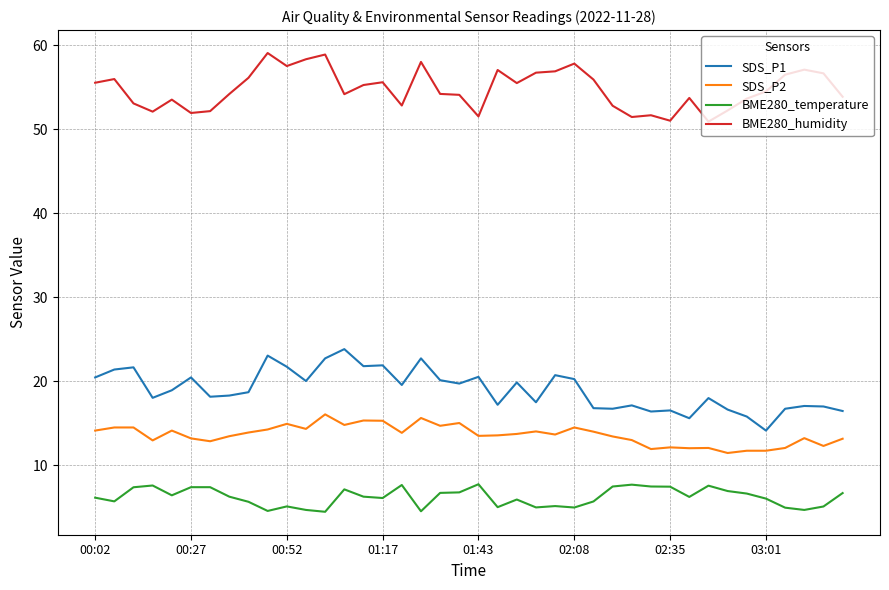

What is the minimum value for BME280_temperature?

4.4